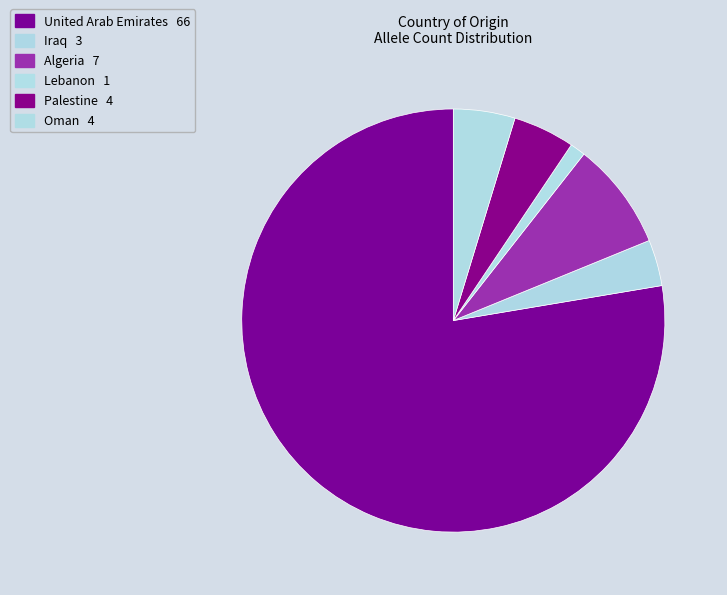

Count the number of slices in the pie.

6